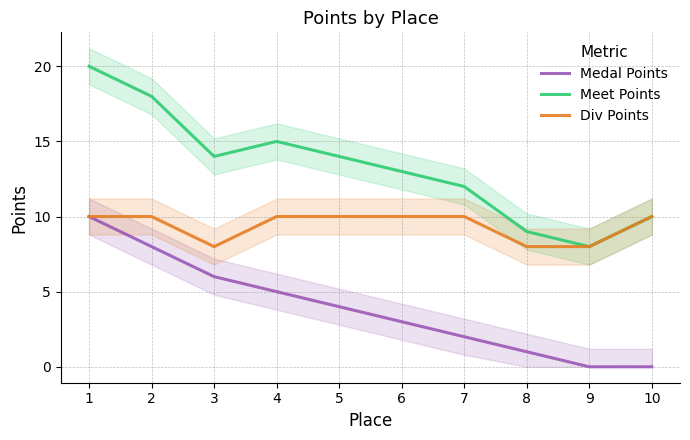

At which category does the chart reach its peak across all series?

1